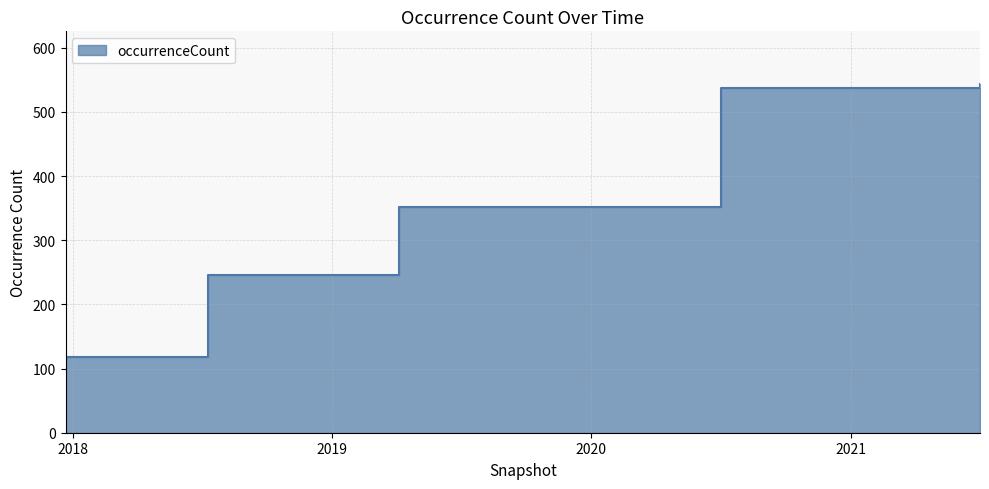

Reading left to right, list all the values displayed in this chart.

118	118	246	246	246	352	352	352	352	352	538	538	538	538	544